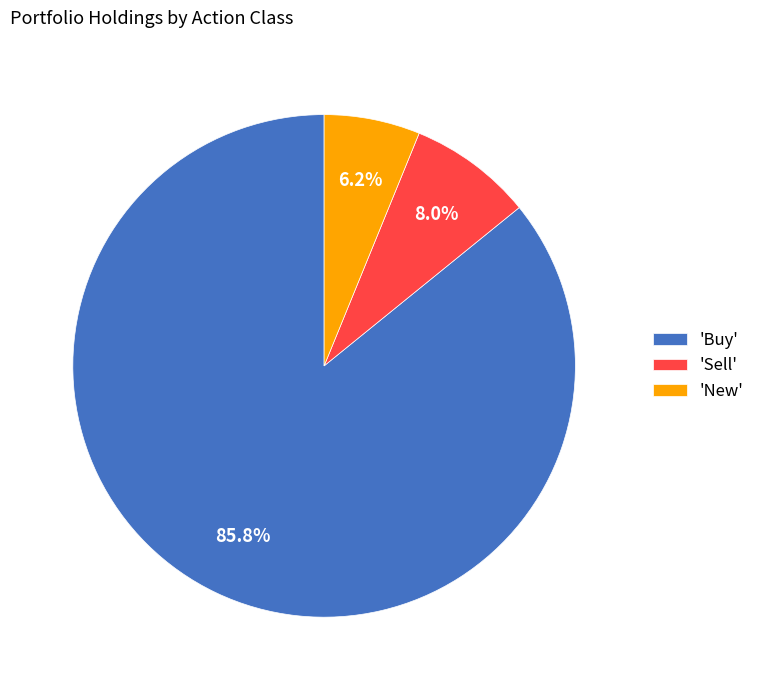

What portion of the pie excludes 'Sell'?

92.0%